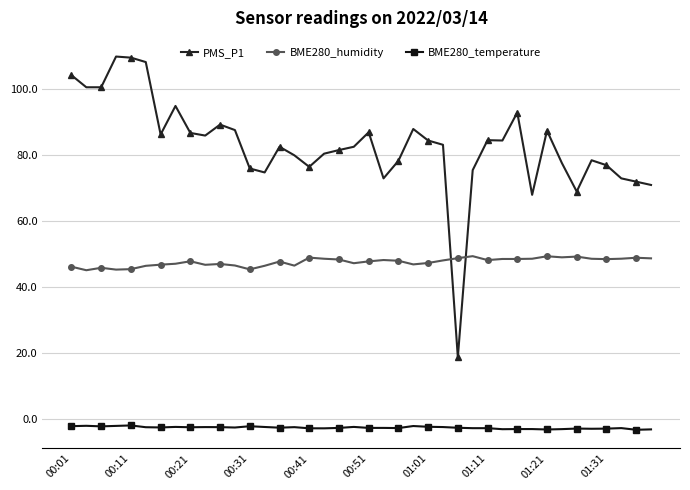

What is the highest value of the BME280_humidity series?

49.4